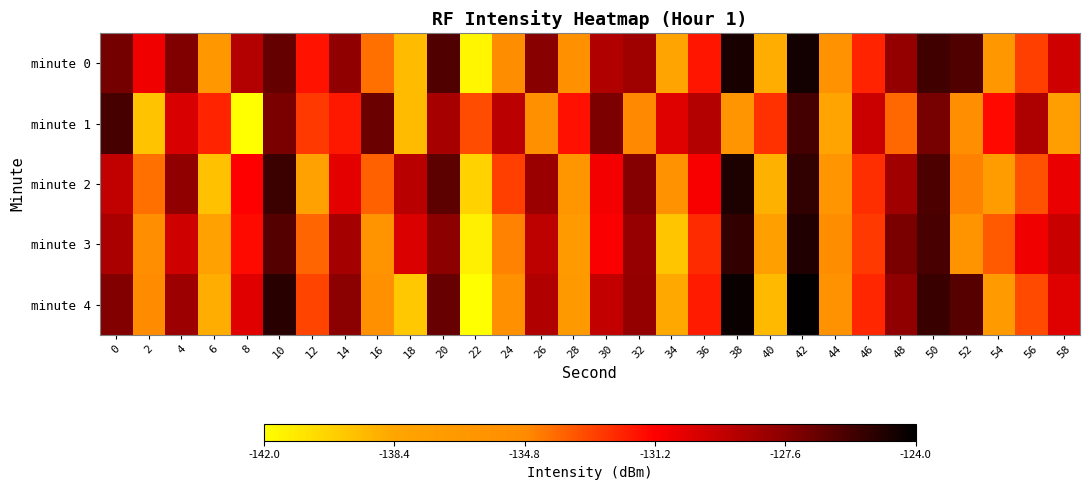

What is the difference between the highest and lowest values at 48?

6.7